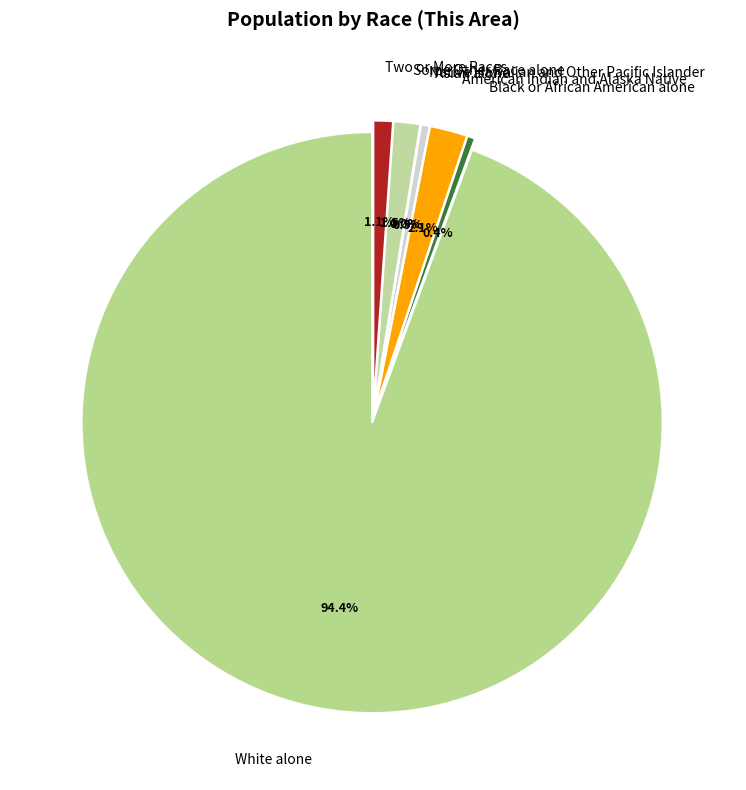

To the nearest percent, what percentage of the pie is American Indian and Alaska Native?

2%